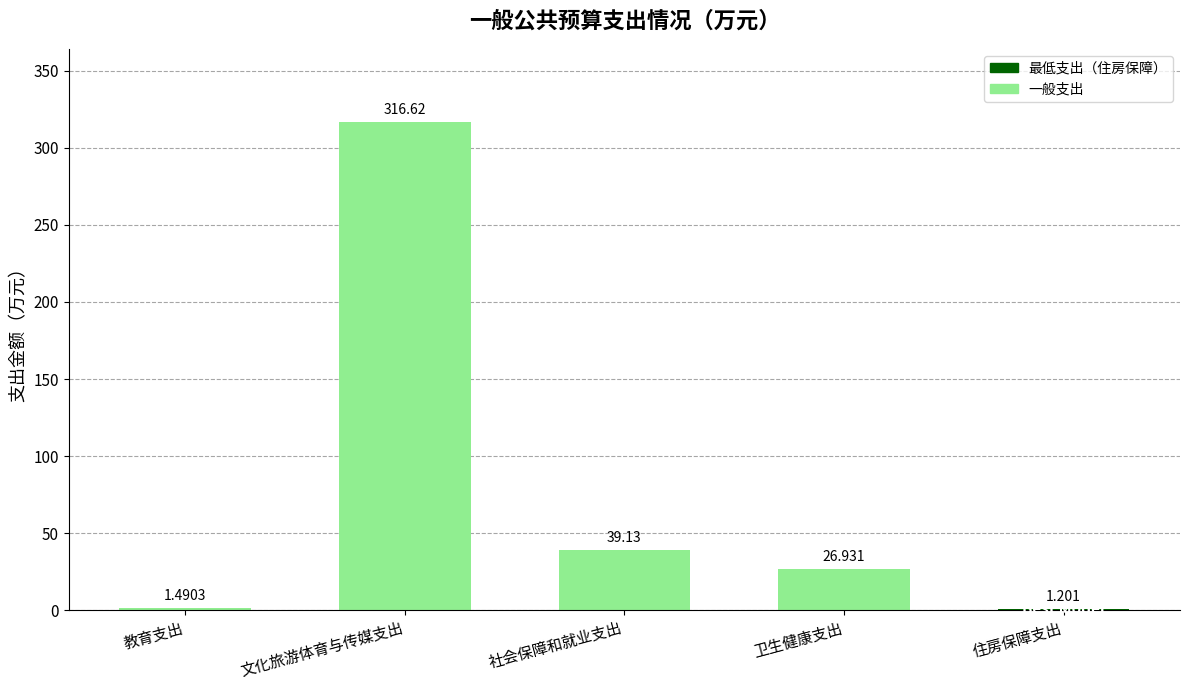

Between 社会保障和就业支出 and 住房保障支出, which is larger?

社会保障和就业支出